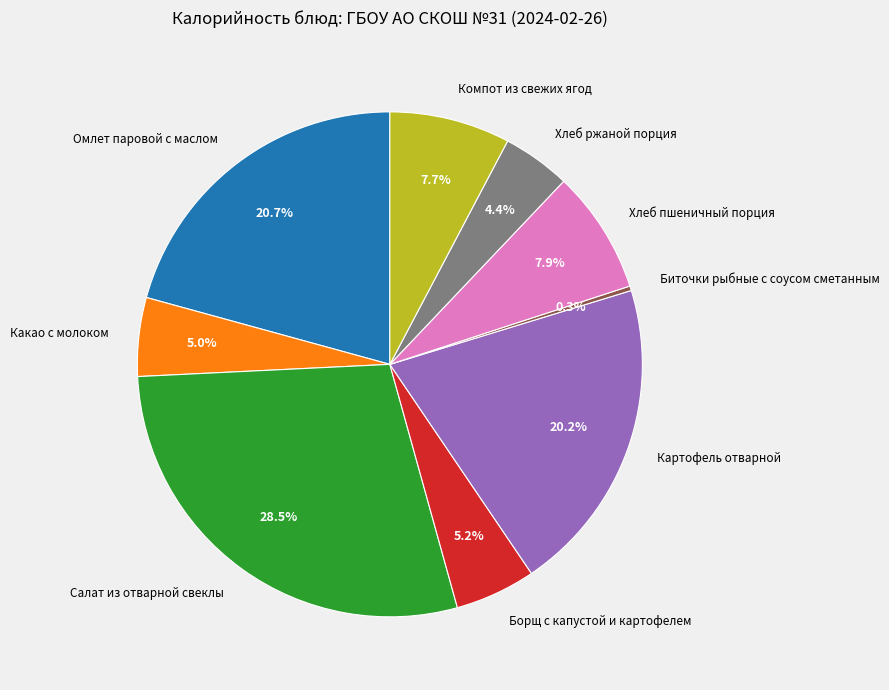

What percentage do Хлеб ржаной порция and Картофель отварной together represent?

24.6%